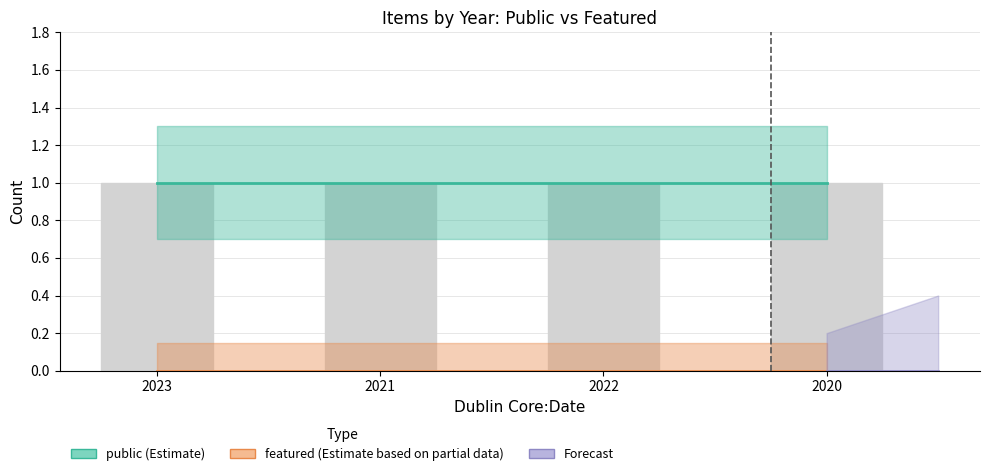

Reading right to left, list all the values displayed in this chart.

public: 2020=1	2022=1	2021=1	2023=1
featured: 2020=0	2022=0	2021=0	2023=0